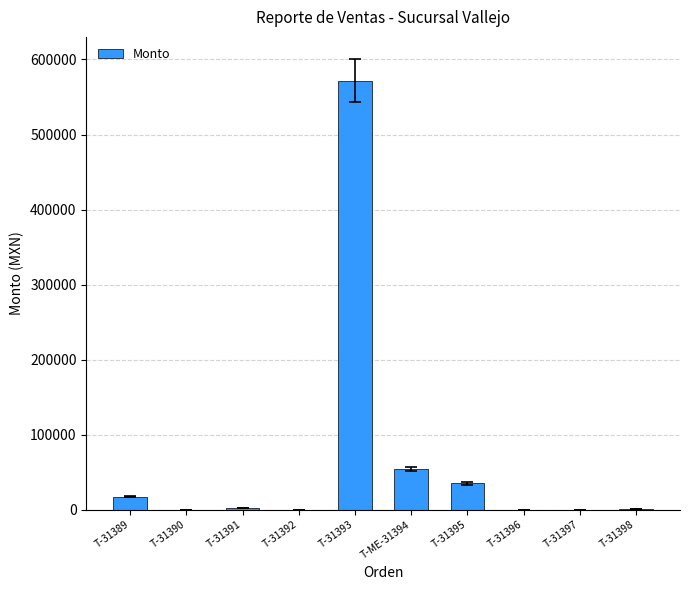

Are the bars horizontal?

No